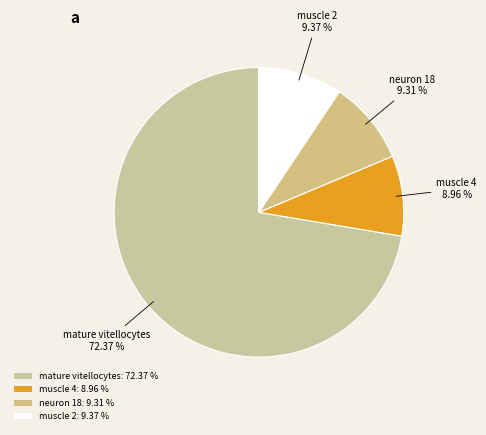

Count the number of slices in the pie.

4